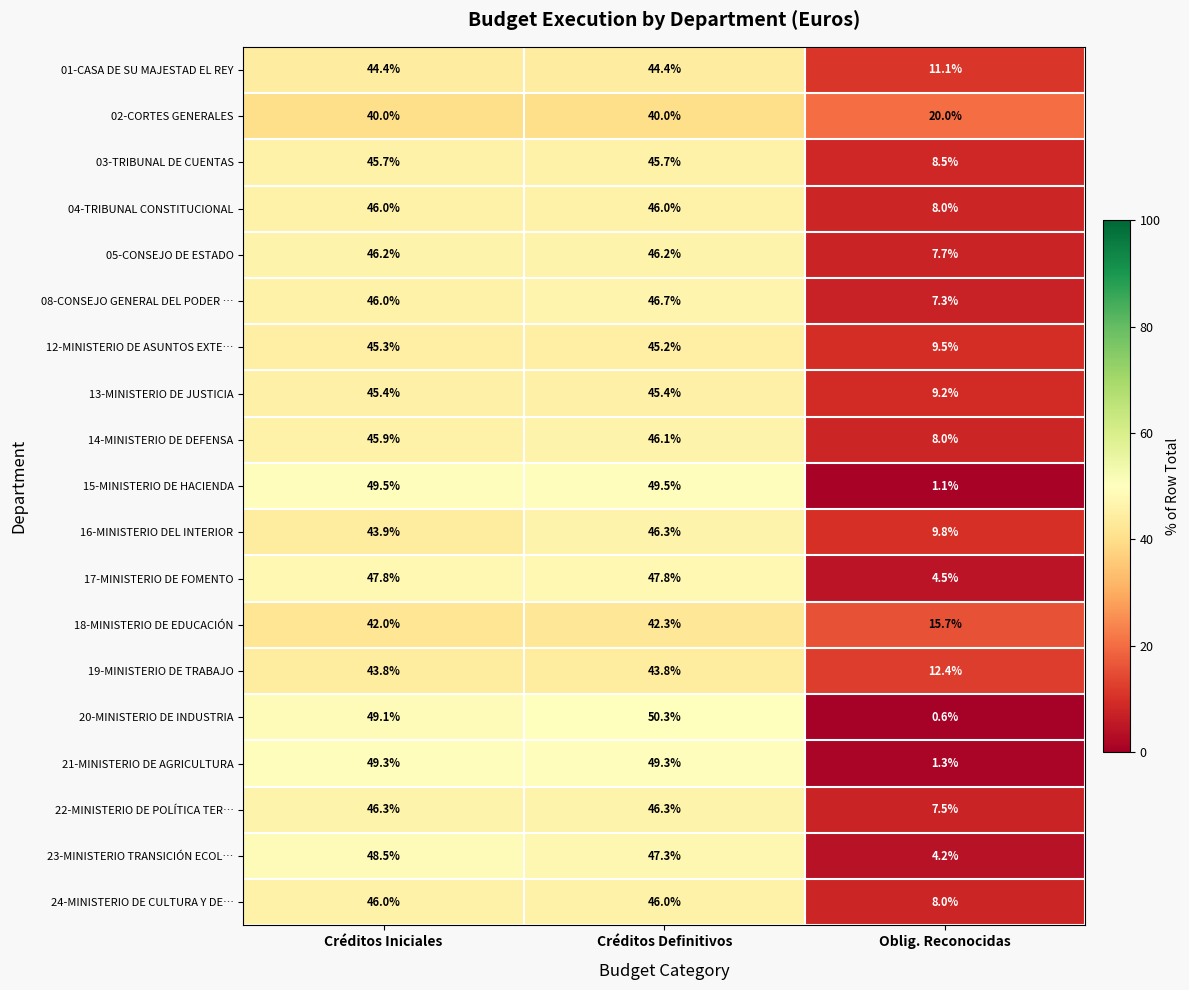

How many categories are shown in the chart?

3